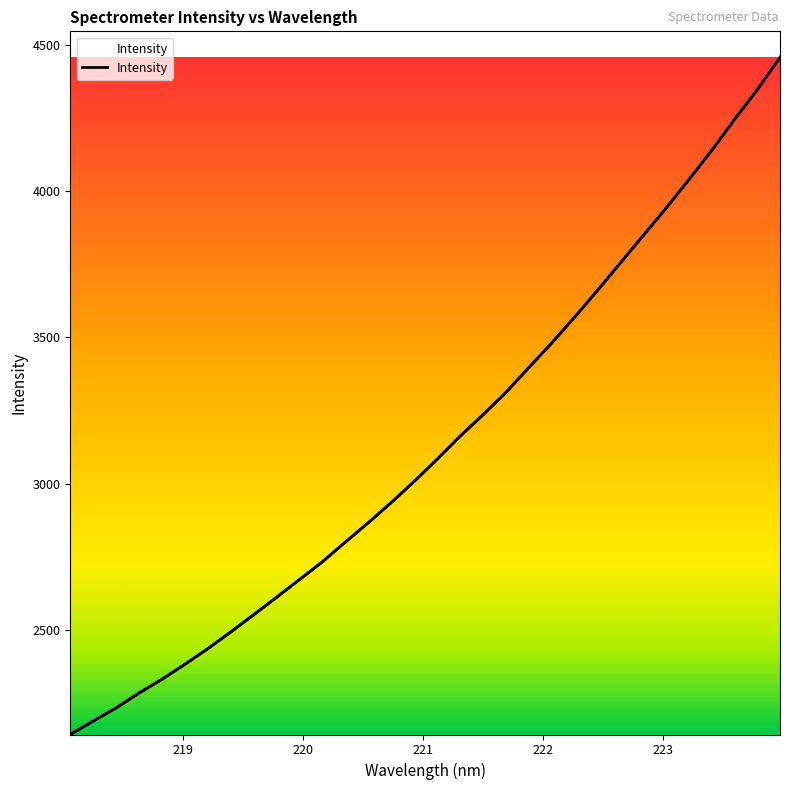

Does the chart have visible grid lines?

No